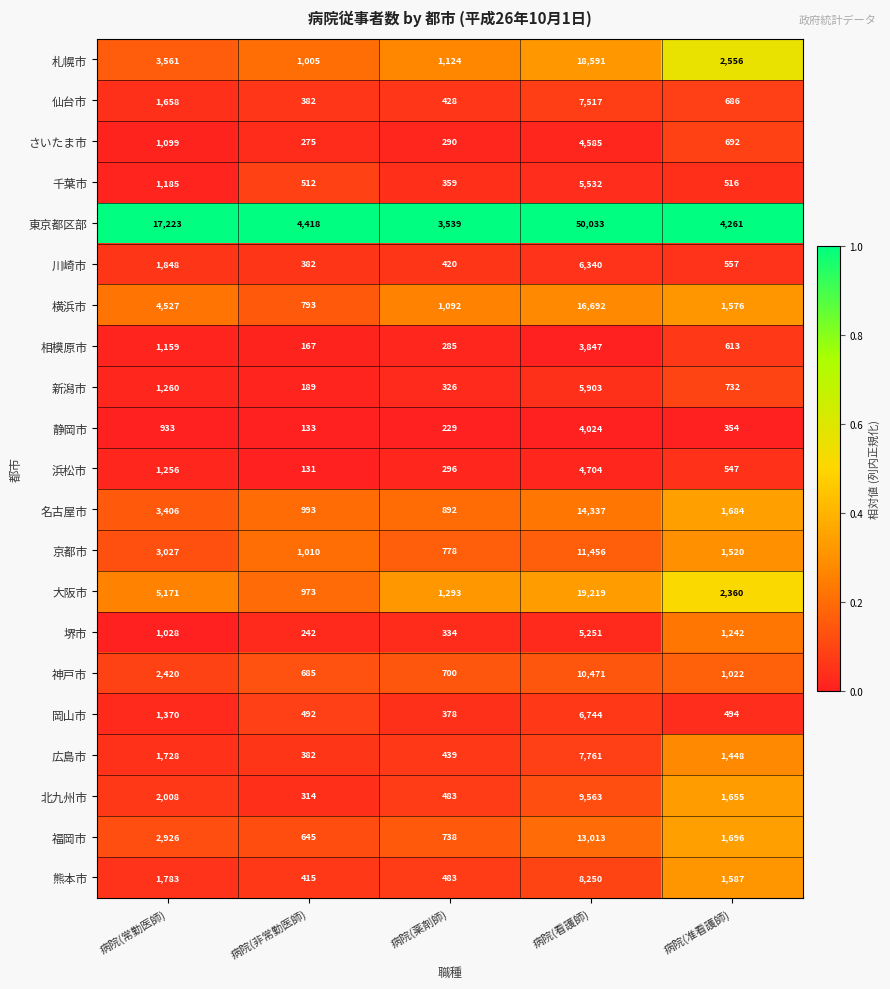

At which label does 横浜市 first exceed 1576?

病院(常勤医師)